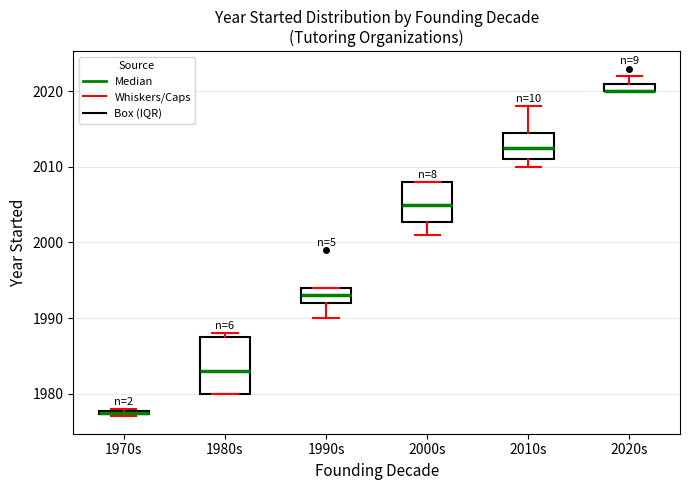

Comparing the boxes themselves (not the whiskers), which one is the tallest?

1980s